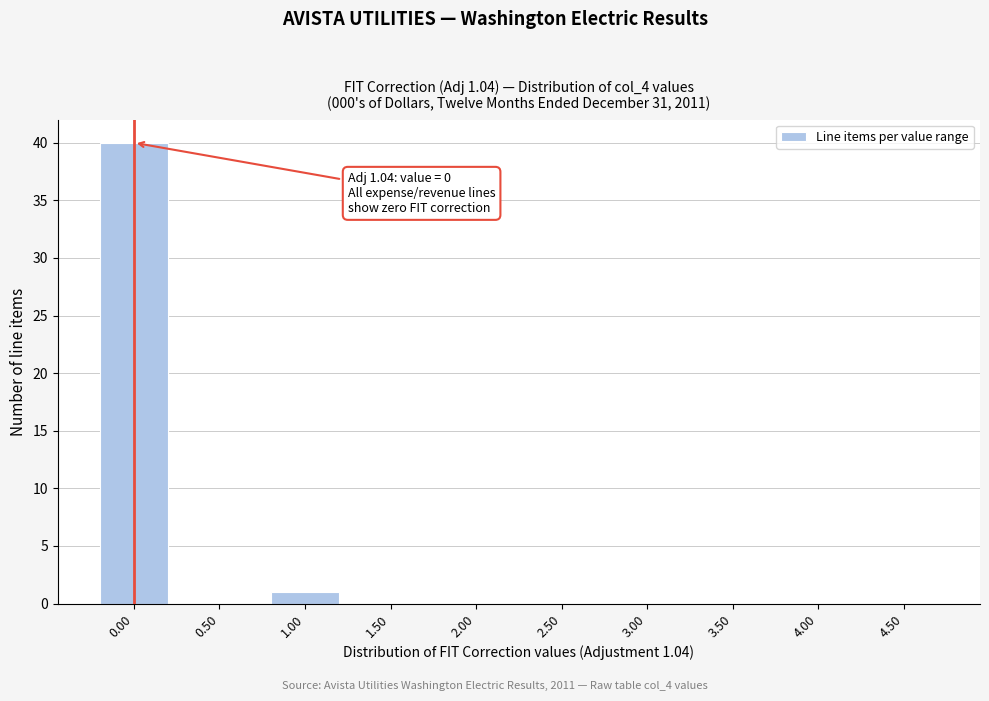

Reading right to left, transcribe all the data shown in this chart.

4.50=0	4.00=0	3.50=0	3.00=0	2.50=0	2.00=0	1.50=0	1.00=1	0.50=0	0.00=40